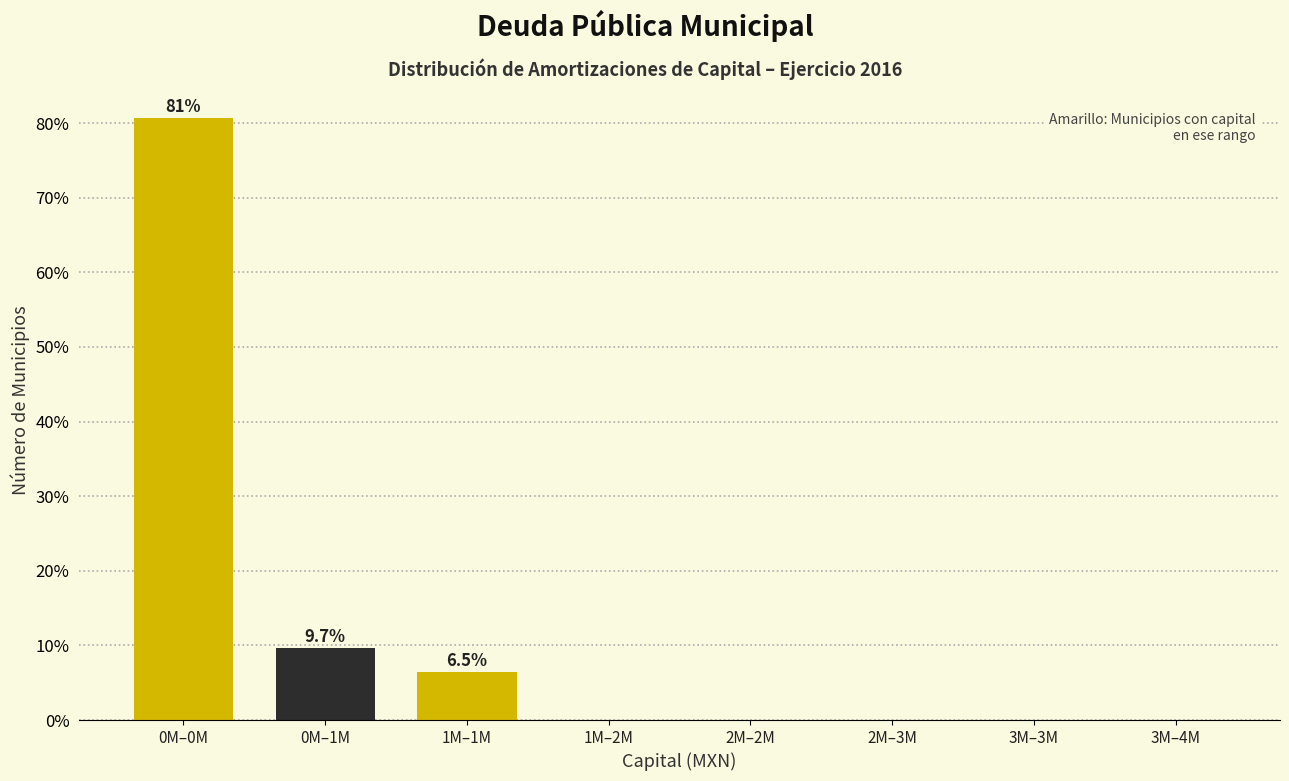

Reading left to right, extract all data points from this chart.

0M–0M=80.6	0M–1M=9.7	1M–1M=6.5	1M–2M=0.0	2M–2M=0.0	2M–3M=0.0	3M–3M=0.0	3M–4M=0.0